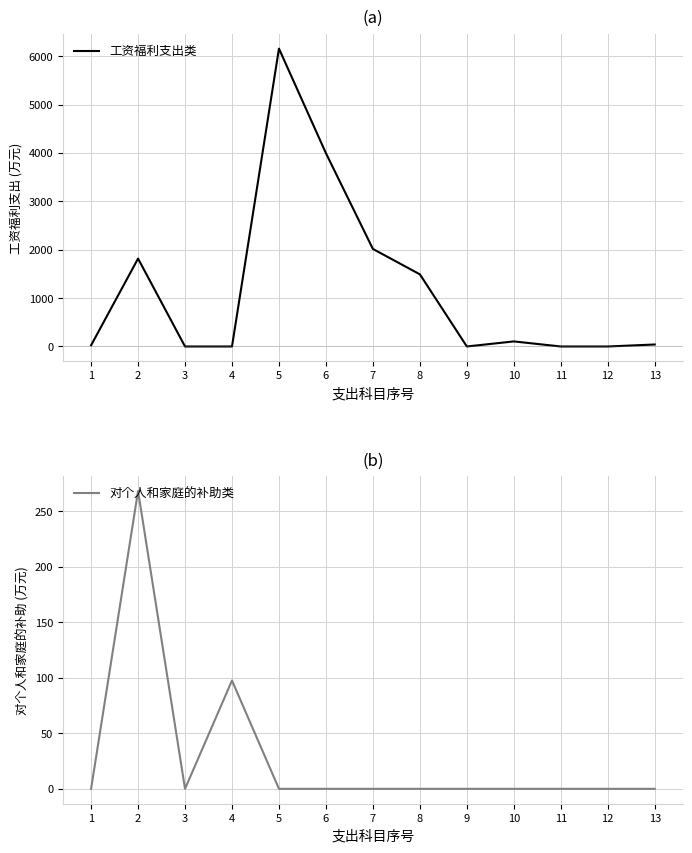

True or false: 对个人和家庭的补助类 and 工资福利支出类 cross at least once.

True